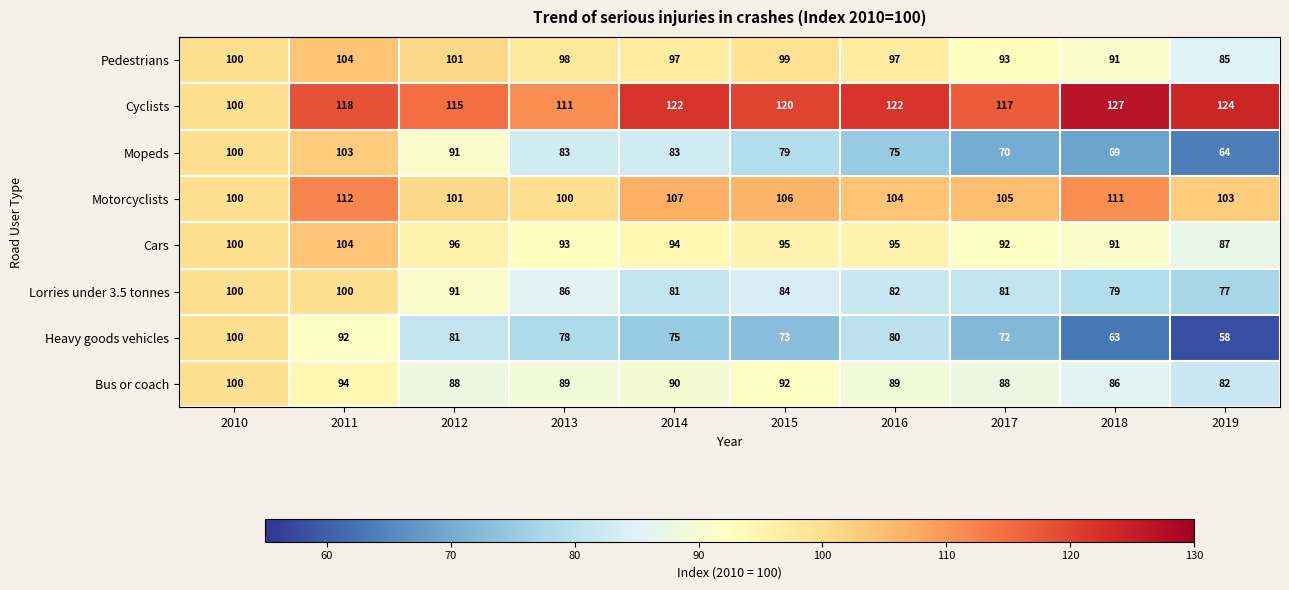

How many series are shown in this chart?

8